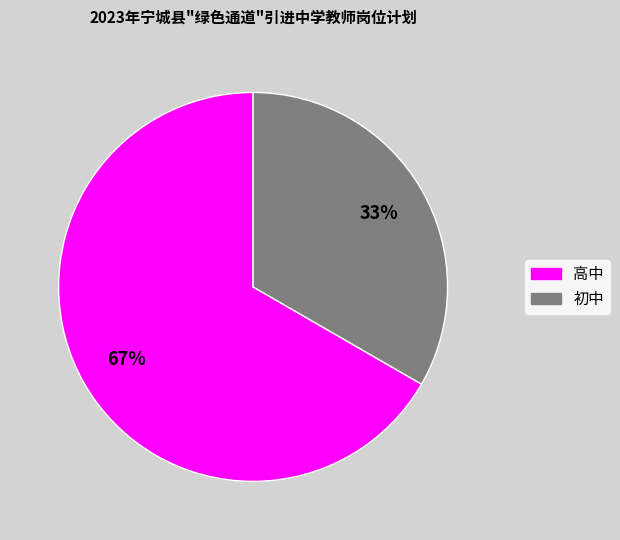

Is it true that 初中 is 44% of the pie?

False